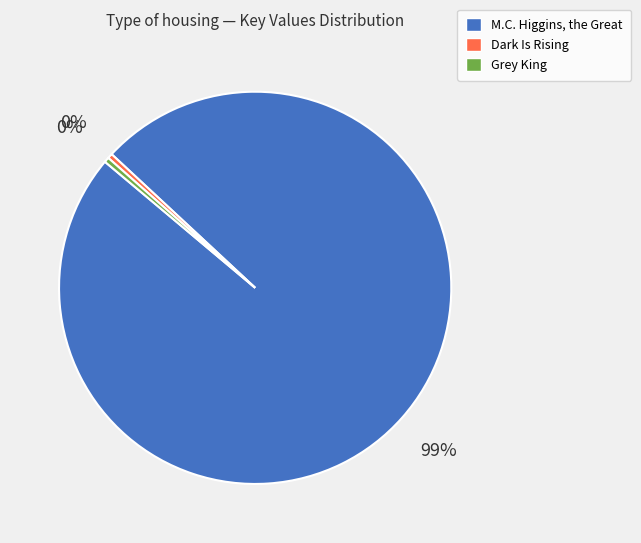

Which has a higher value, M.C. Higgins, the Great or Grey King?

M.C. Higgins, the Great